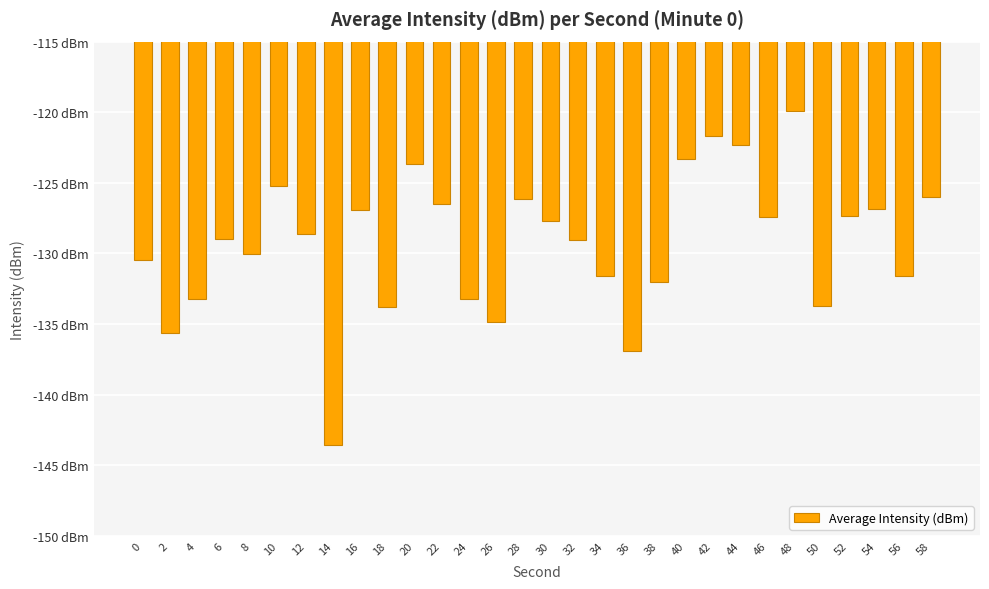

The chart shows a value of -54.6 at 18. True or false?

False